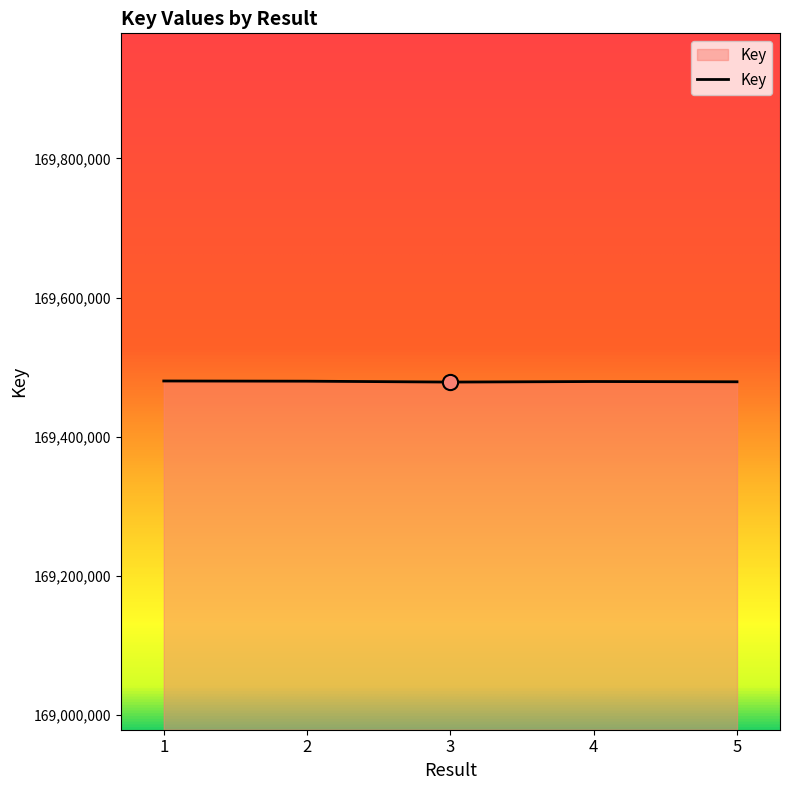

What is the change in value from 1 to 4?

-770